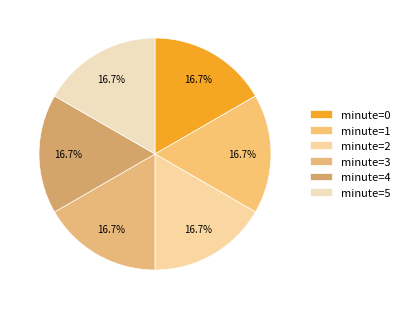

How many segments does this pie chart have?

6